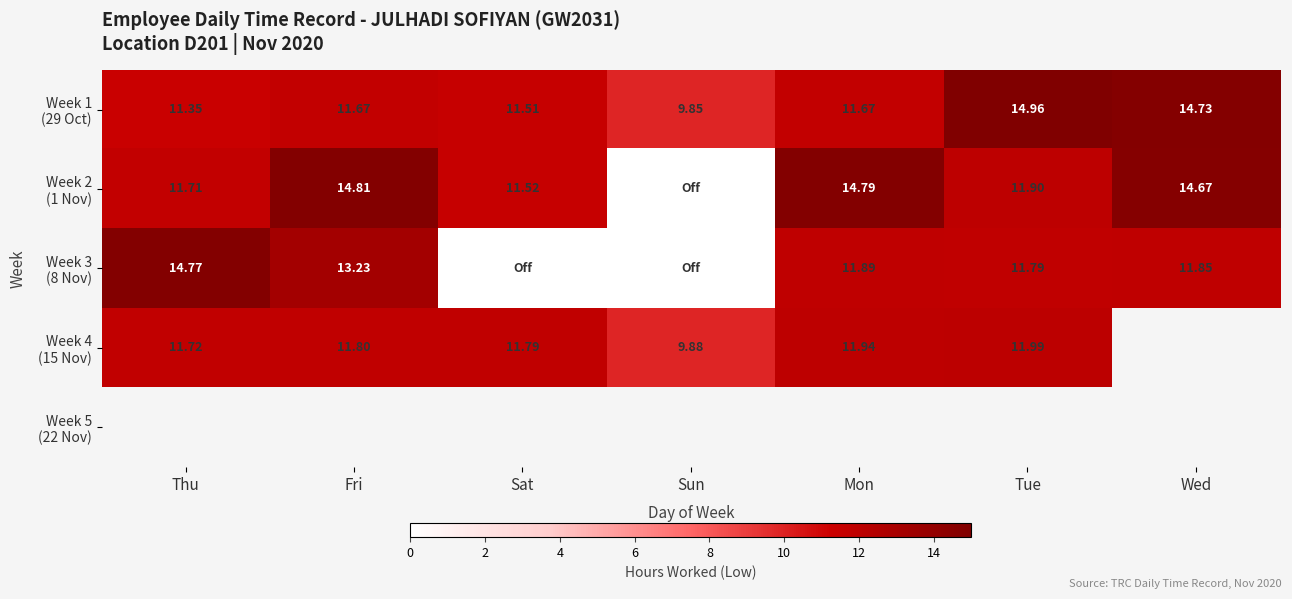

At Tue, list the series in order from smallest to largest.

Week 3 (8 Nov), Week 2 (1 Nov), Week 4 (15 Nov), Week 1 (29 Oct), Week 5 (22 Nov)